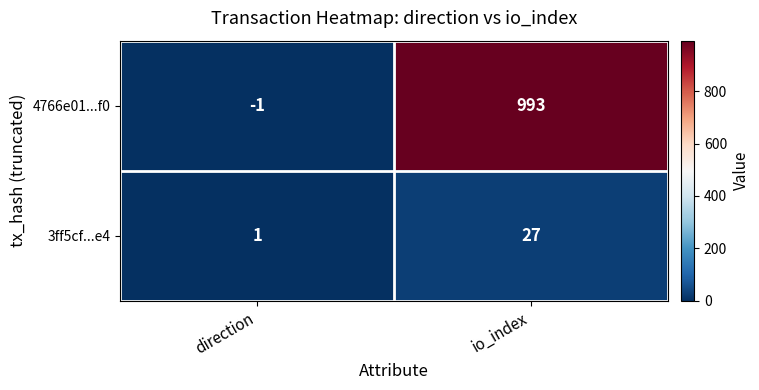

Rank the series at direction from lowest to highest value.

4766e01...f0, 3ff5cf...e4